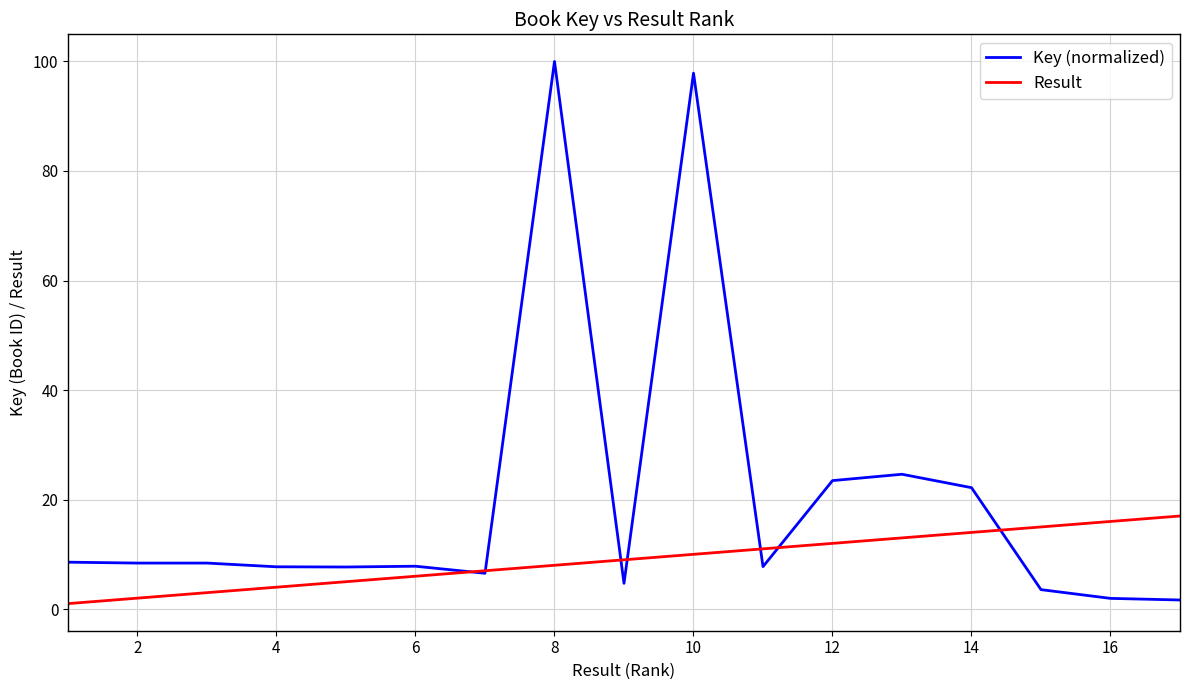

What is the sum of all Key (normalized) values?

342.9